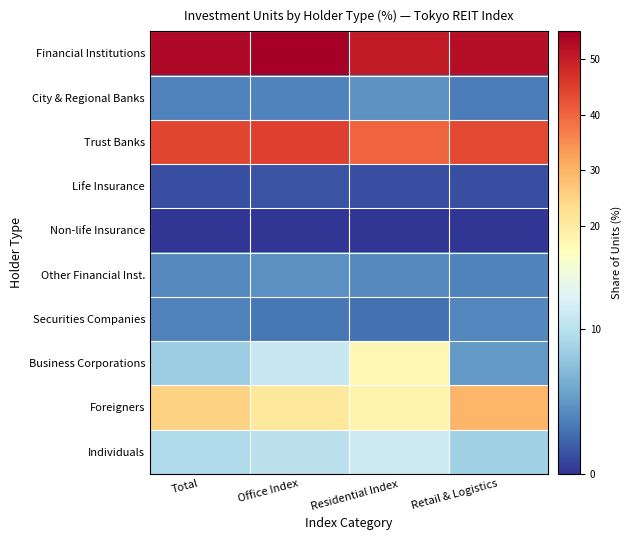

Between Office Index and Retail & Logistics, which series saw the biggest shift?

Foreigners